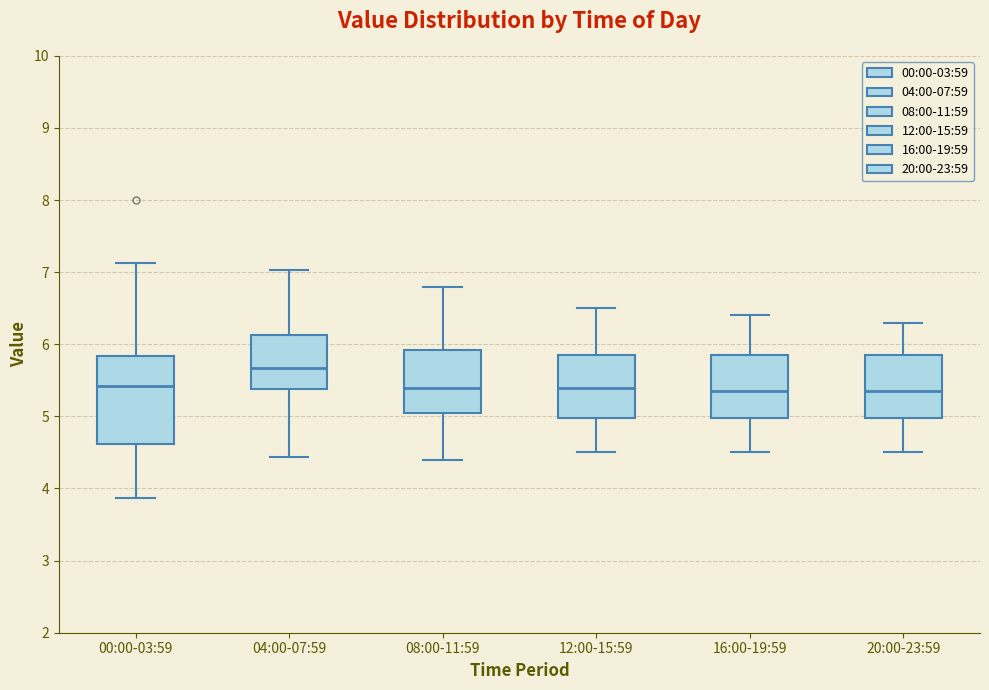

Where is the upper edge of the box for 04:00-07:59 on the y-axis? The values are not printed on the chart, so give them approximately, as read against the axis.

6.1